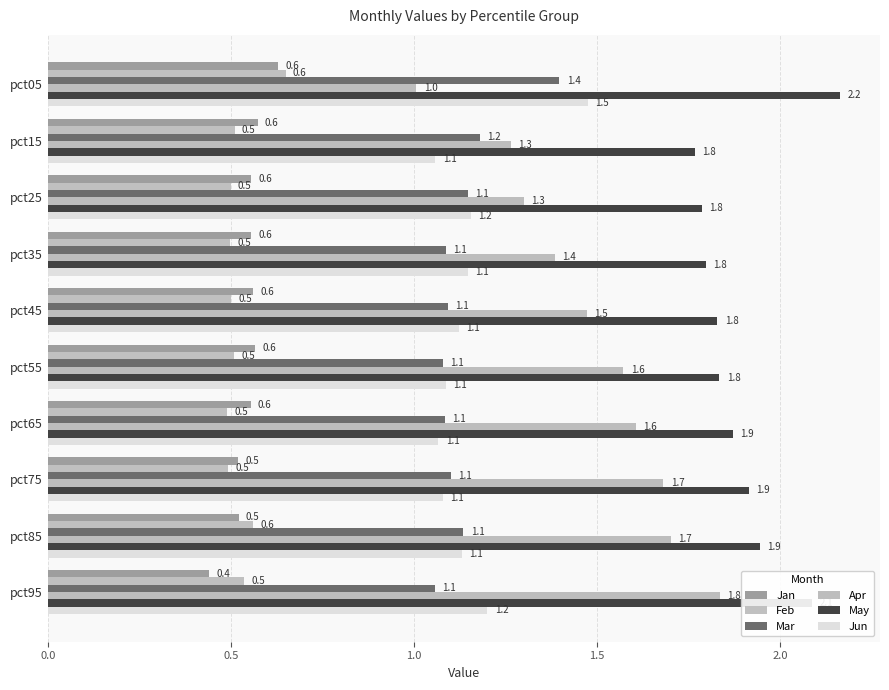

How many Jan values are between 0 and 1?

10